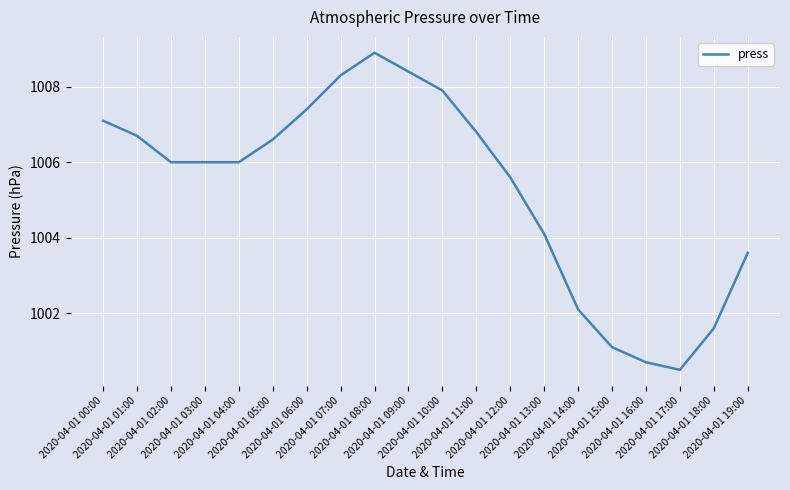

Reading left to right, extract all data points from this chart.

1007.1	1006.7	1006.0	1006.0	1006.0	1006.6	1007.4	1008.3	1008.9	1008.4	1007.9	1006.8	1005.6	1004.1	1002.1	1001.1	1000.7	1000.5	1001.6	1003.6